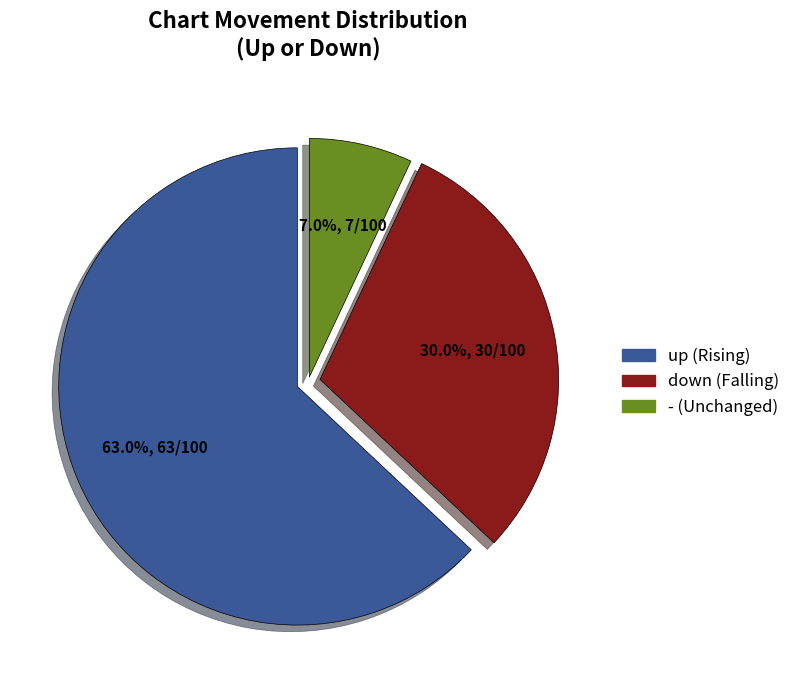

What percentage is the - slice, to the nearest percent?

7%